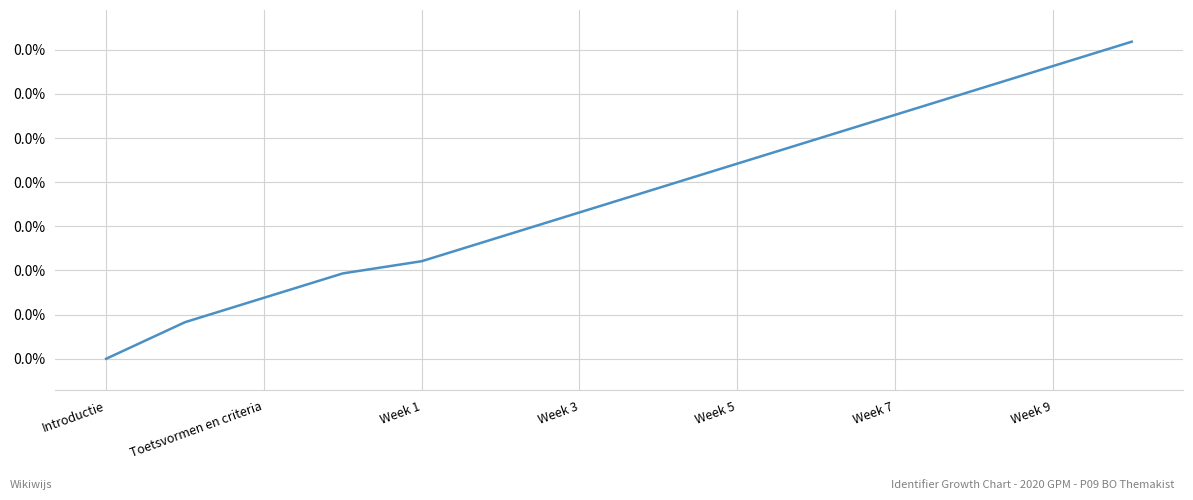

Is this an area chart (filled region under the line)?

No